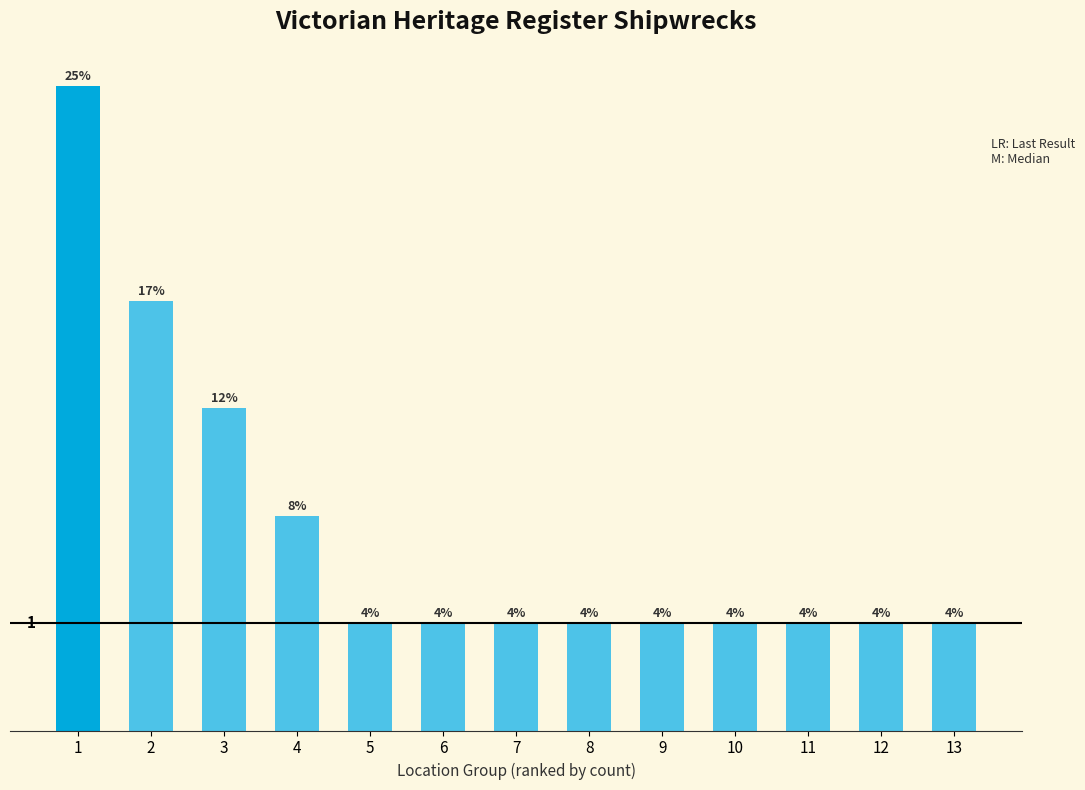

Does the chart contain any negative values?

No